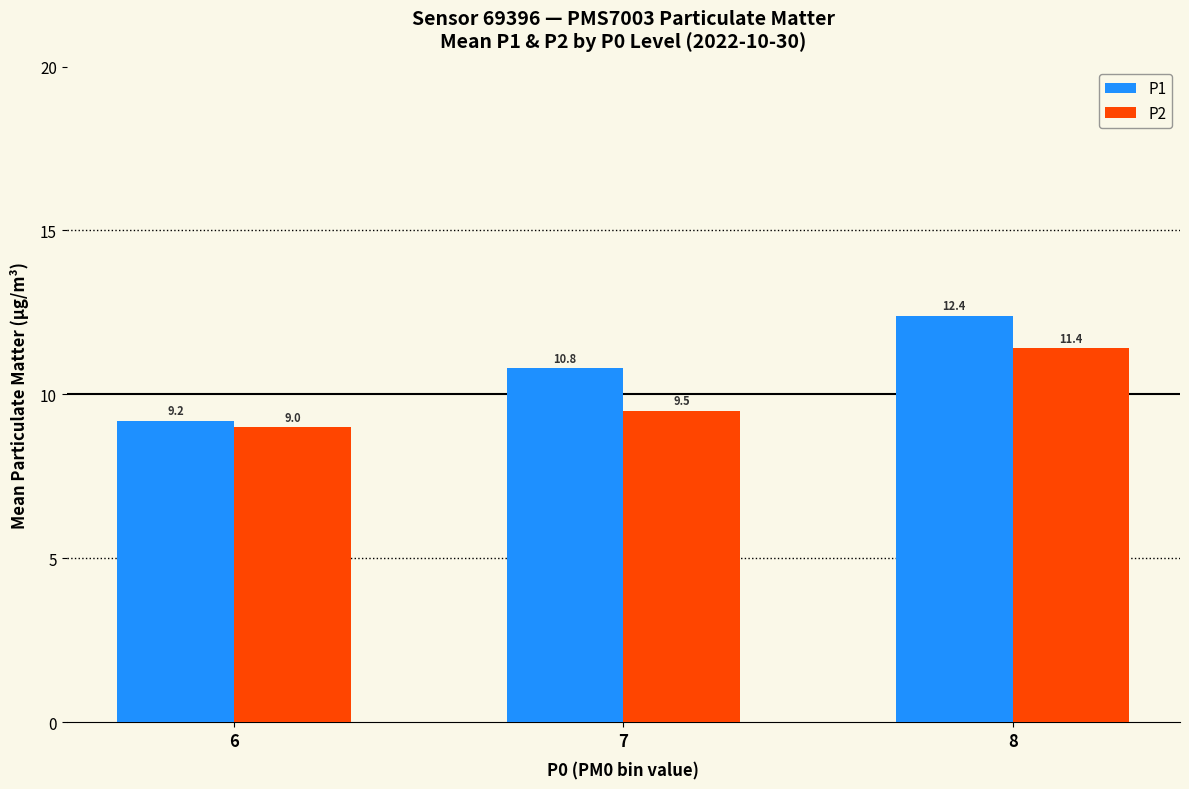

How many data points does each series have?

3